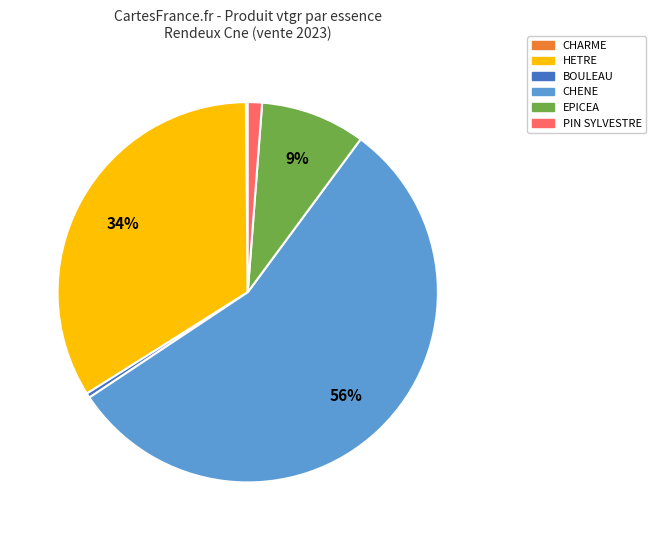

To the nearest percent, what percentage of the pie is PIN SYLVESTRE?

1%